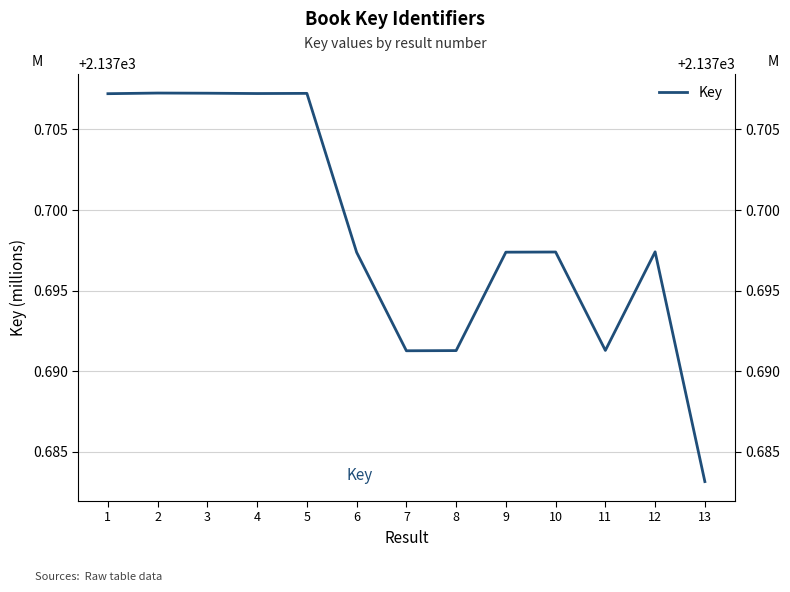

Is this an area chart (filled region under the line)?

No